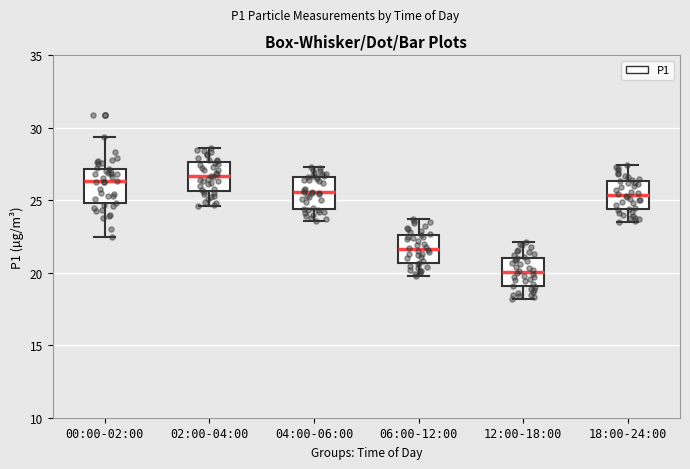

Where does the upper whisker of the box for 02:00-04:00 end on the y-axis? The values are not printed on the chart, so give them approximately, as read against the axis.

28.5